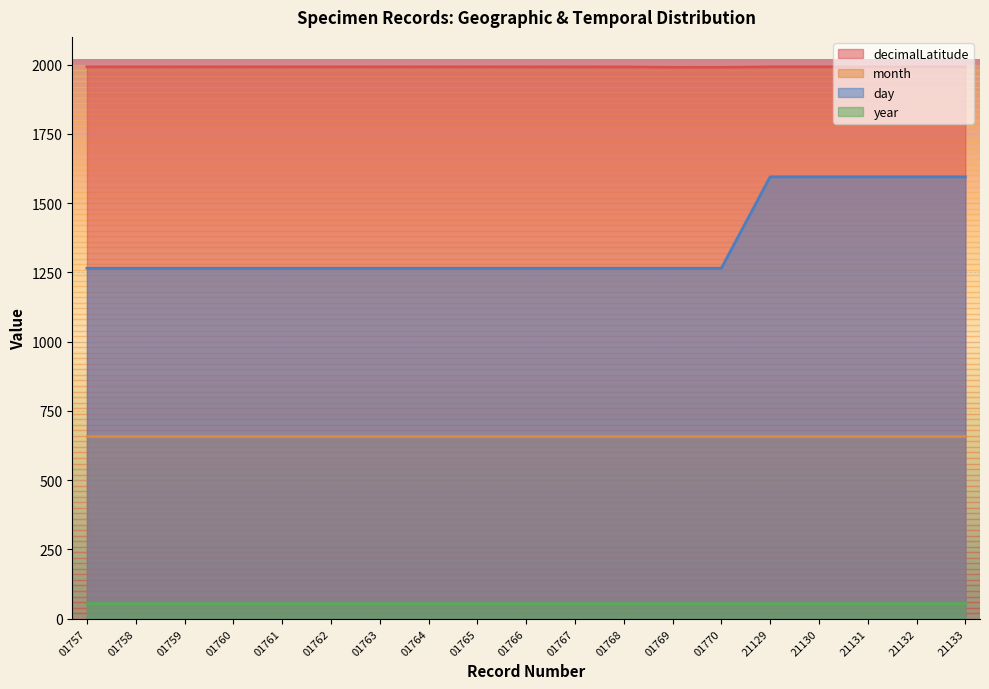

What are all the series names shown in the legend?

decimalLatitude, month, day, year